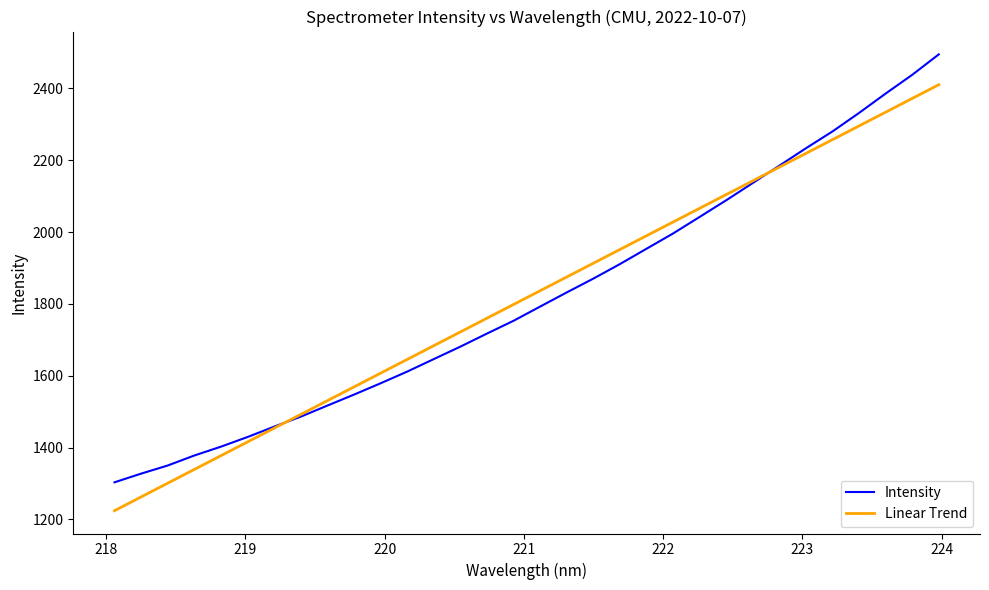

Which series has the widest spread of values?

Intensity